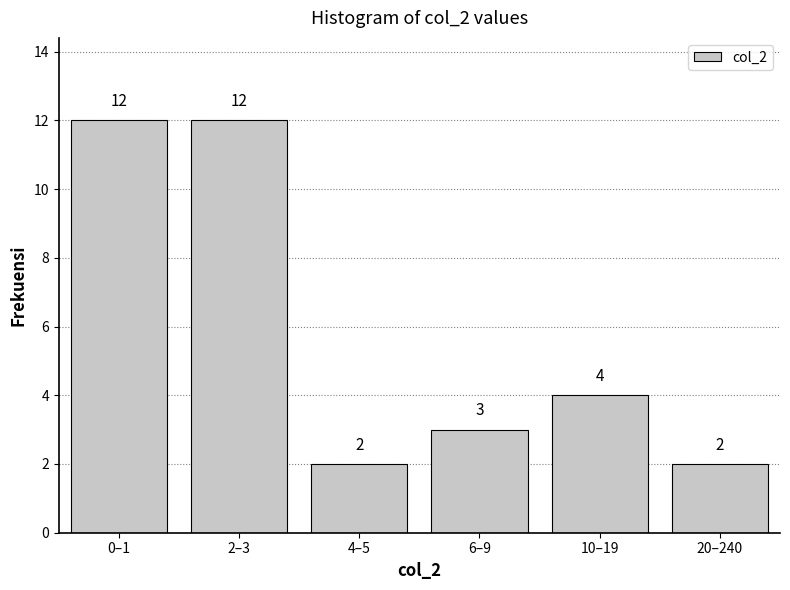

Reading left to right, what are all the values shown in this chart?

12	12	2	3	4	2